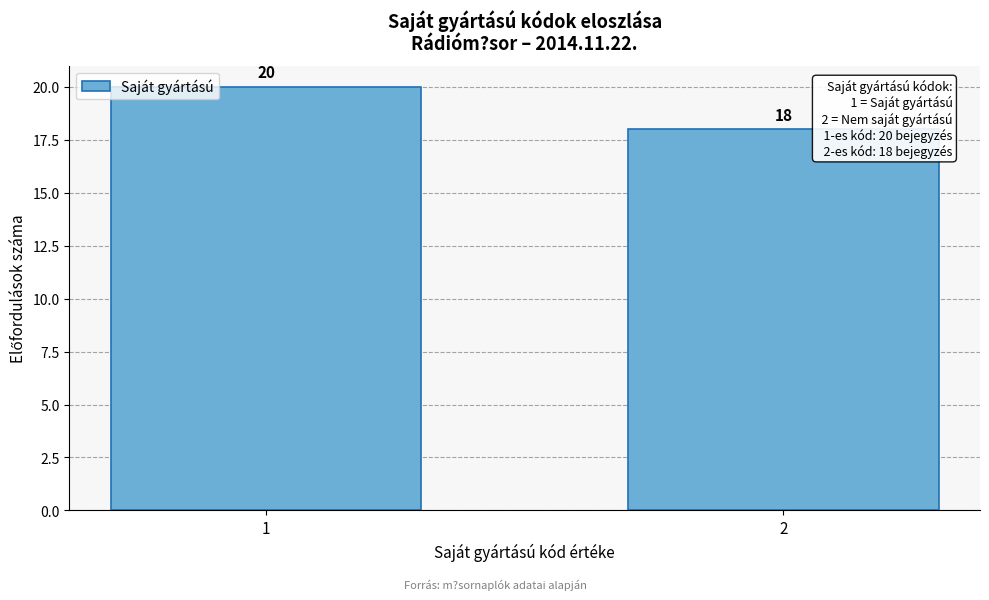

Reading right to left, transcribe all the data shown in this chart.

2=18	1=20